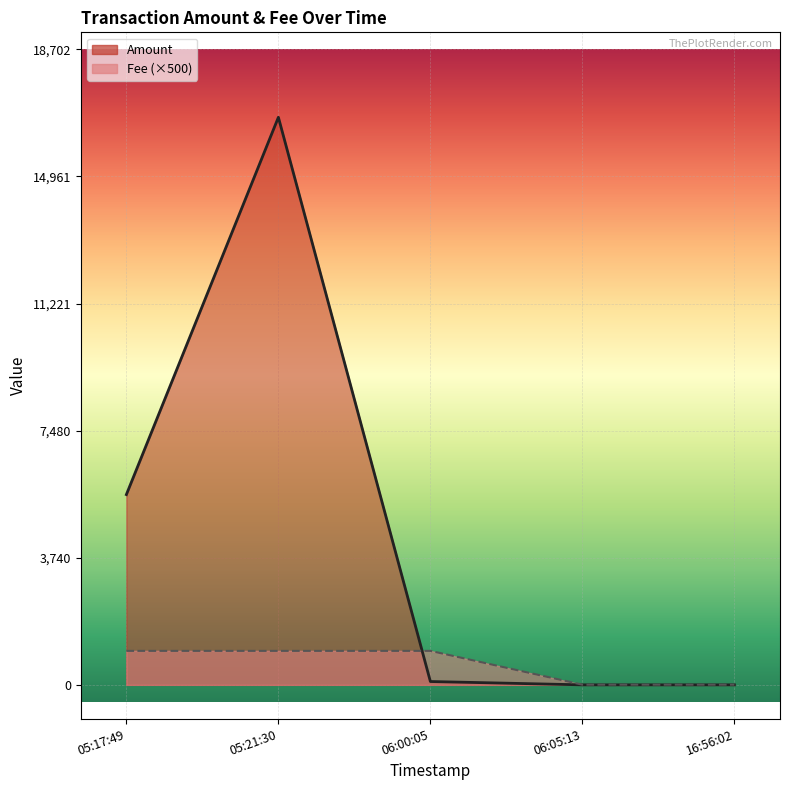

What is the value of the Fee point at the 5th from the left?

5.0